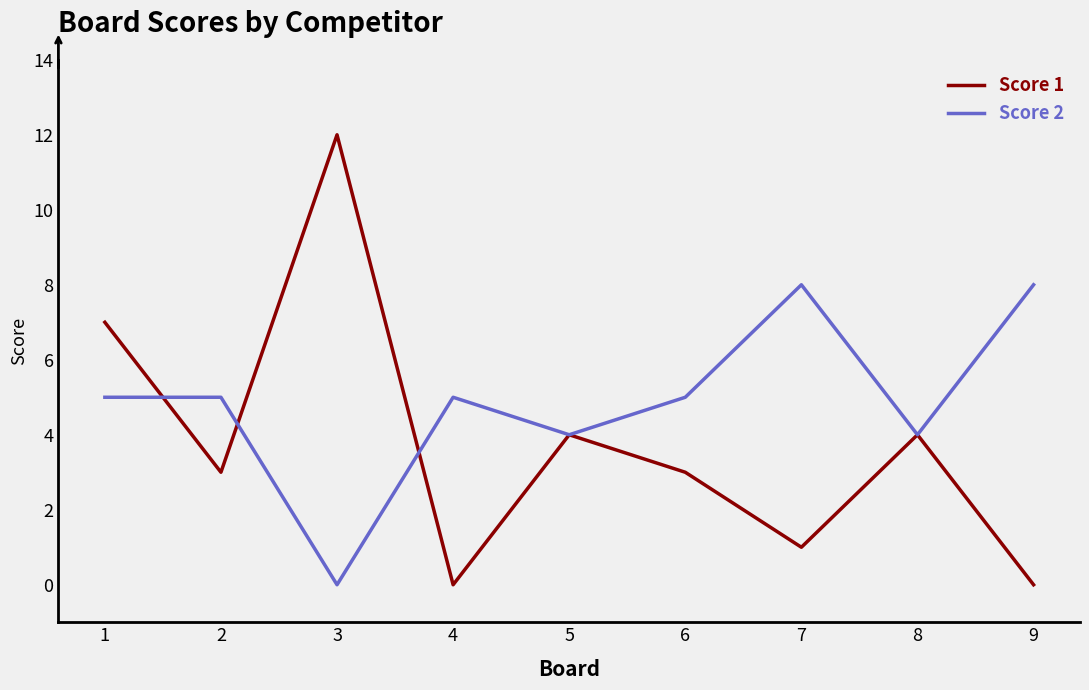

True or false: Score 1 and Score 2 cross at least once.

True